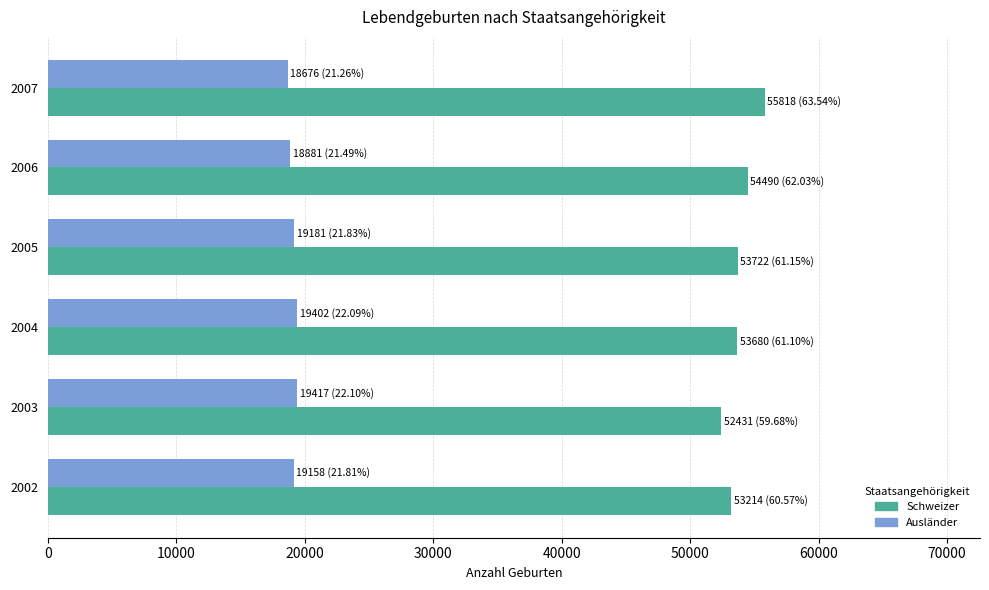

What are all the series names shown in the legend?

Schweizer, Ausländer